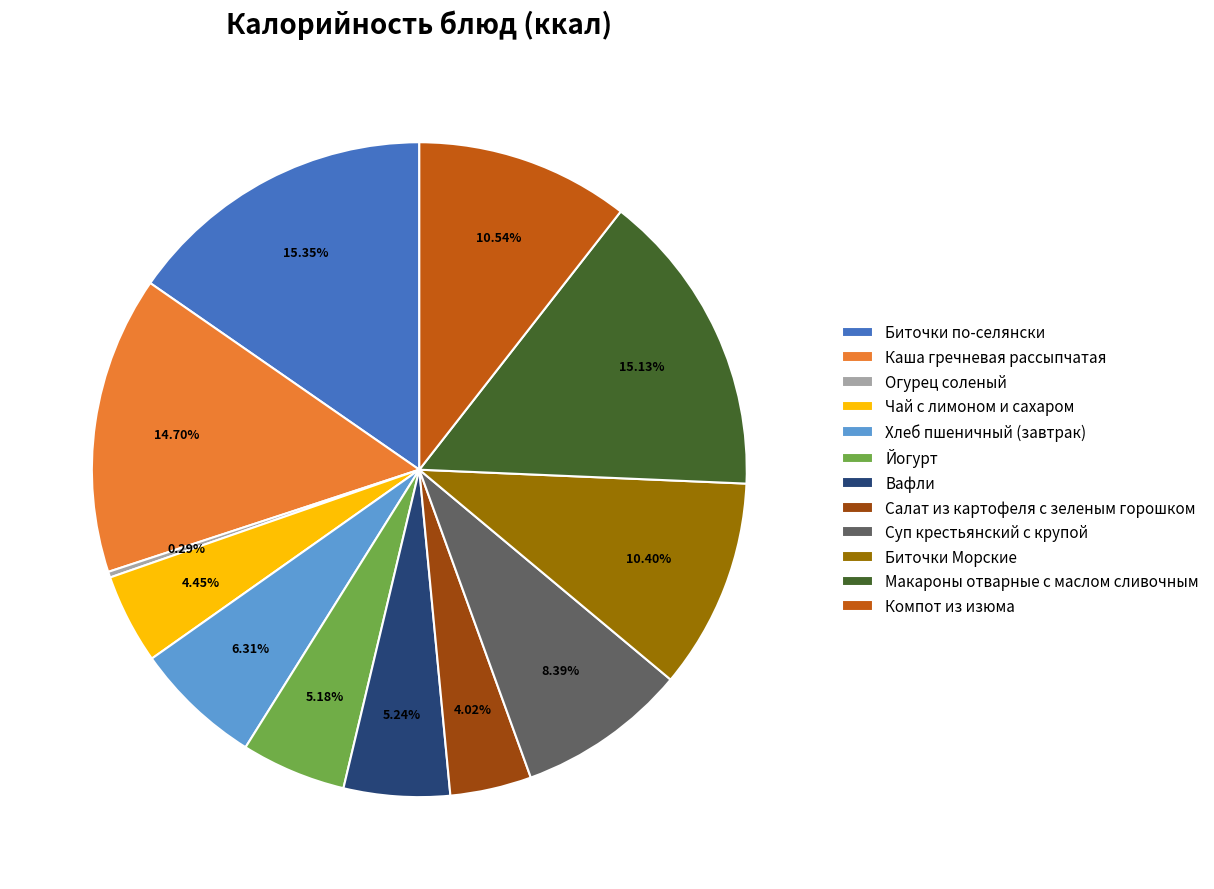

To the nearest percent, what is the average slice percentage?

8%